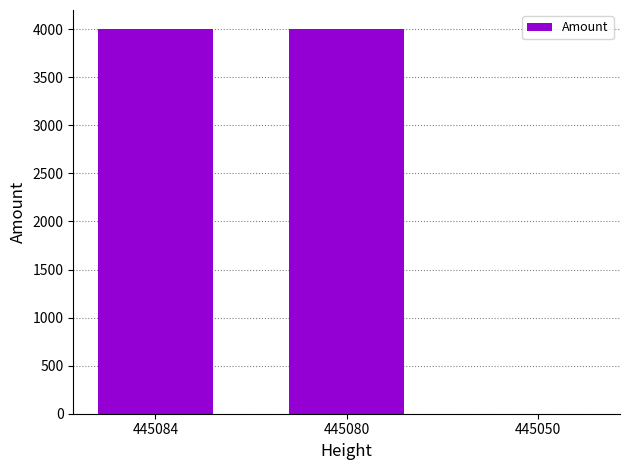

The value at 445084 is 1219. True or false?

False